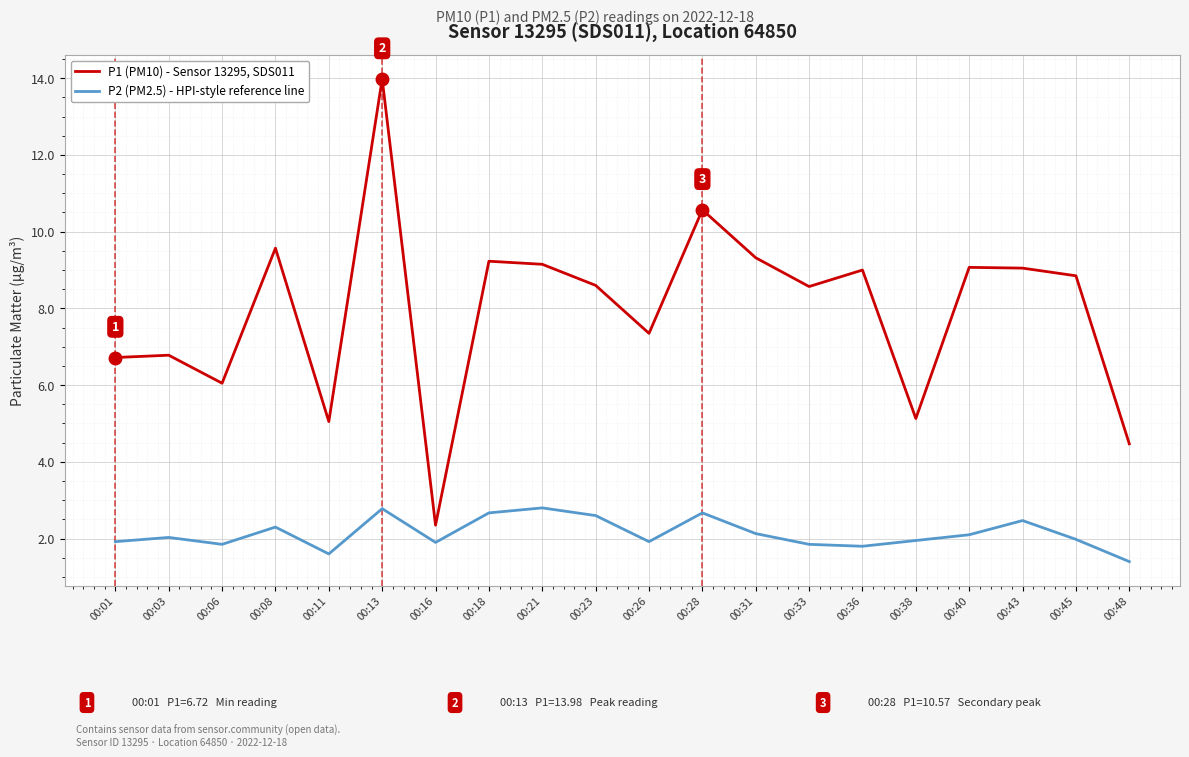

Is the value of P1 (PM10) - Sensor 13295, SDS011 at 00:31 greater than the value of P2 (PM2.5) - HPI-style reference line at 00:06?

Yes